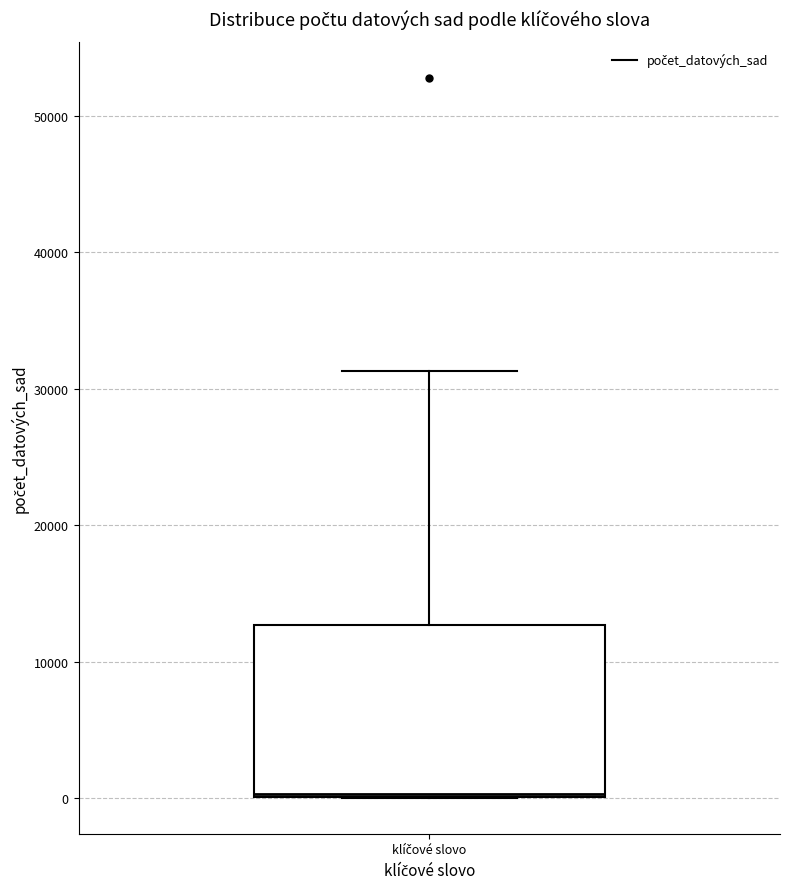

Read this box plot against the y-axis: the position of the median line, the range covered by the box, and the ends of both whiskers. The values are not printed on the chart, so give them approximately, as read against the axis.

median 0, box 0 to 13000, whiskers 0 to 31000